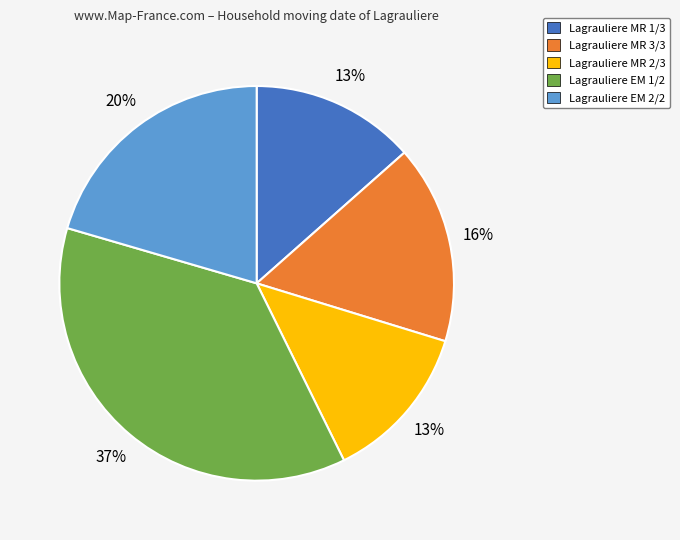

How many segments does this pie chart have?

5